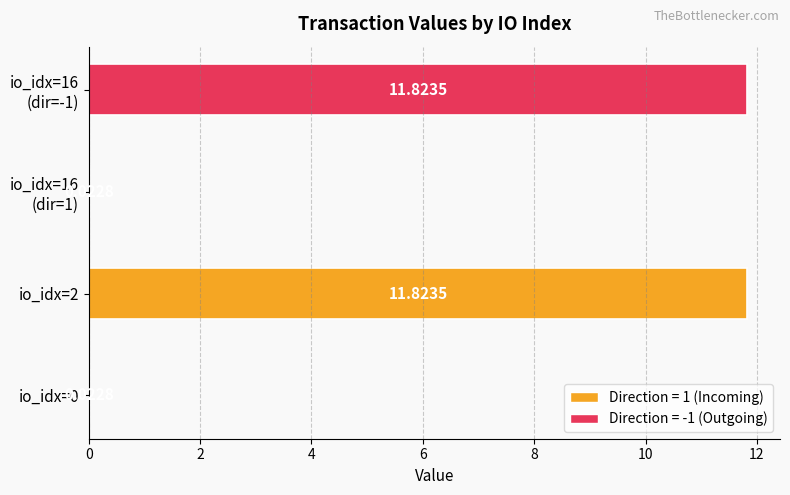

What is the change in value from io_idx=0 to io_idx=2?

+11.8